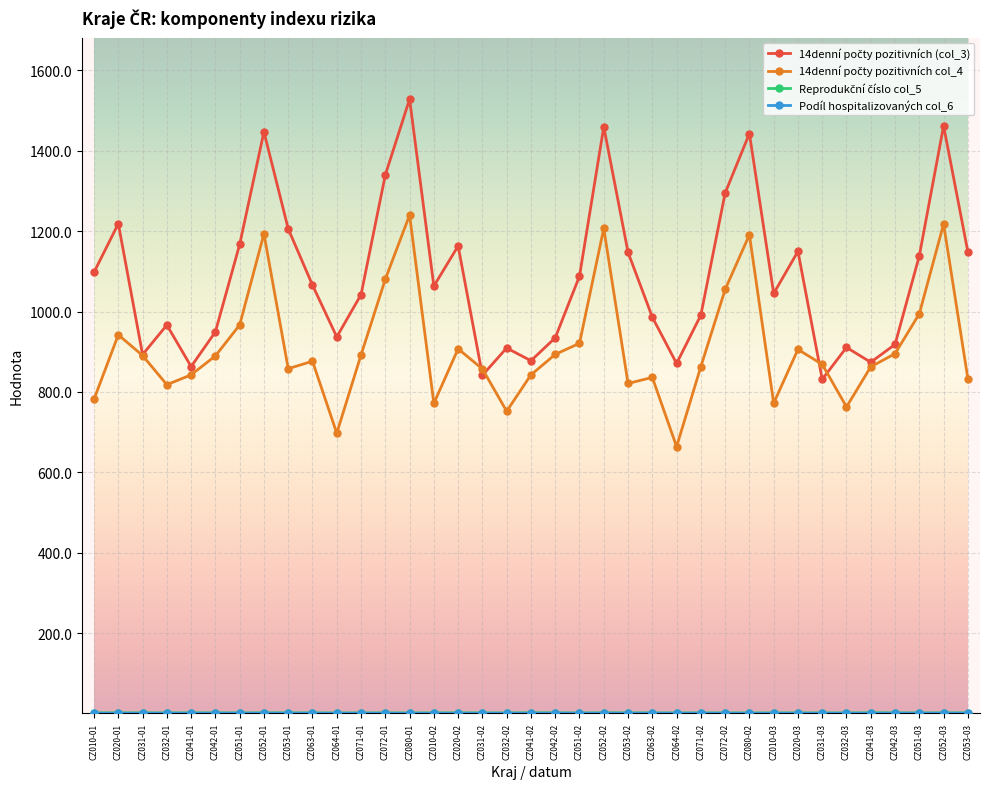

Which category has the highest value across all series?

CZ080-01